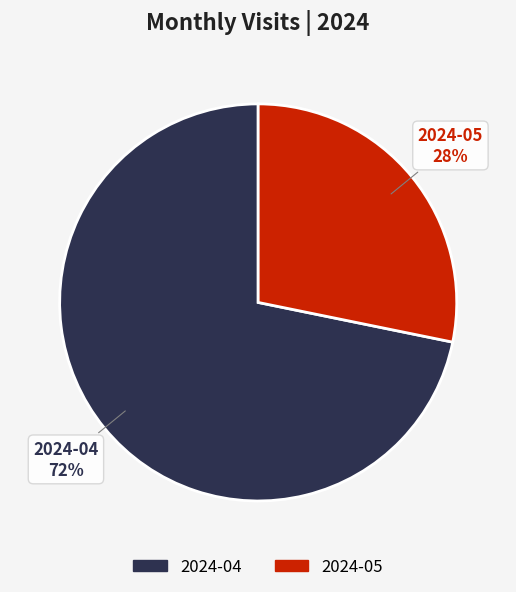

Combined, do 2024-05 and 2024-04 account for over 50%?

Yes